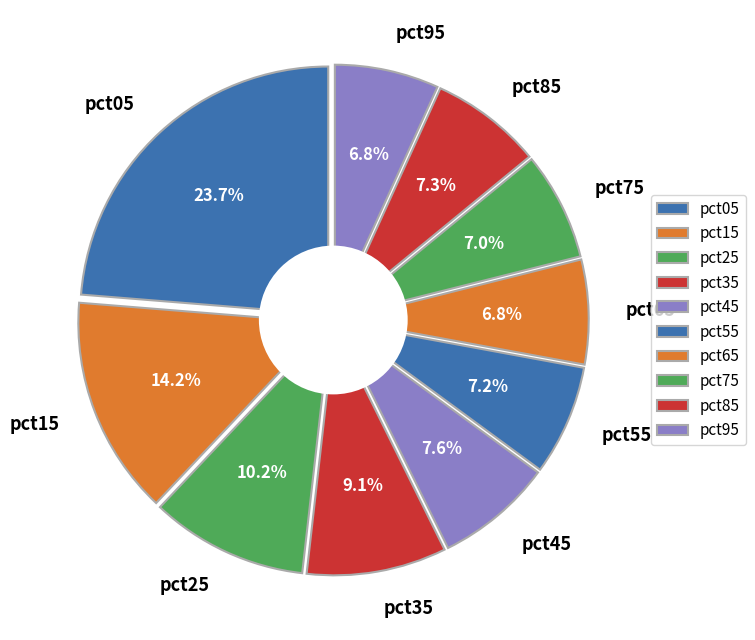

Which category has the smallest portion of the pie?

pct95